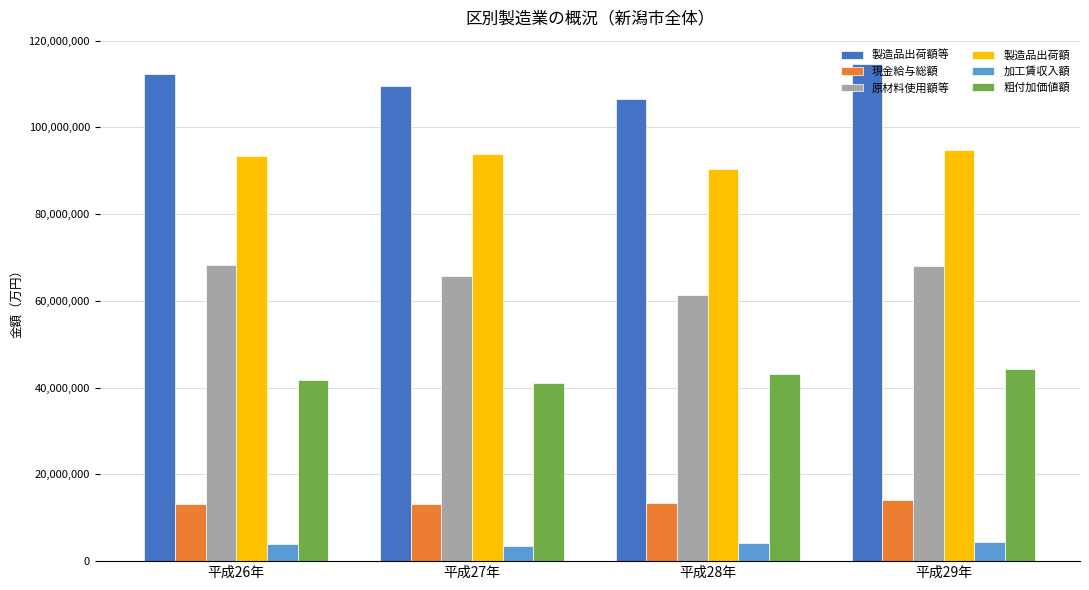

Which series changed the most between 平成26年 and 平成27年?

製造品出荷額等